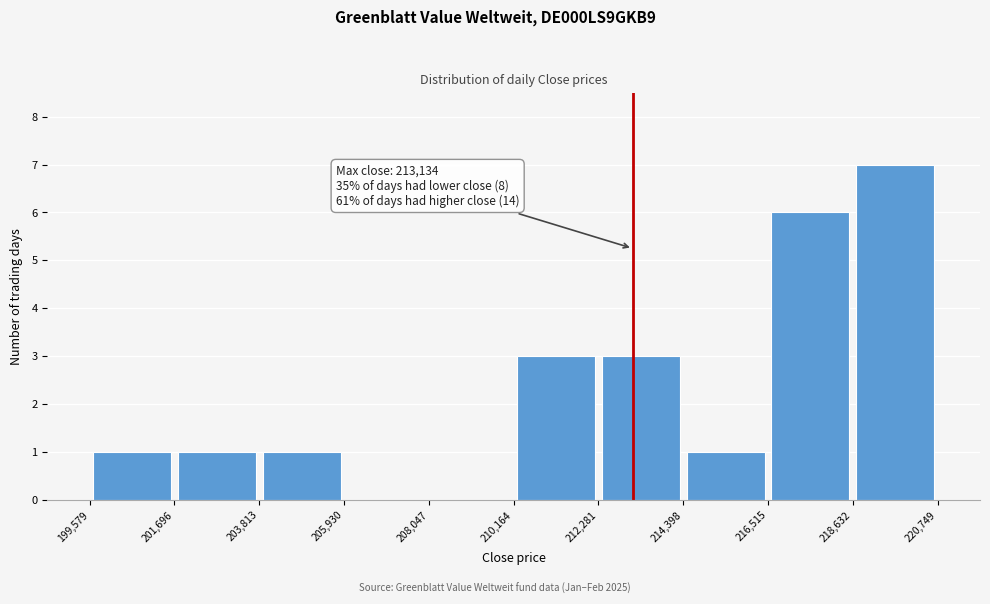

Over which range of the x-axis is the bar tallest?

218,632 to 220,749